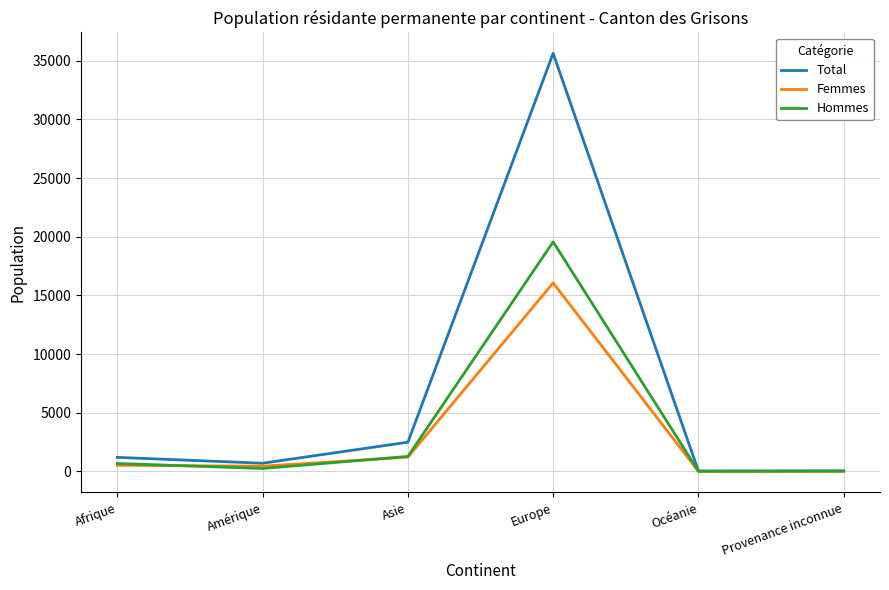

Which series has the widest spread of values?

Total